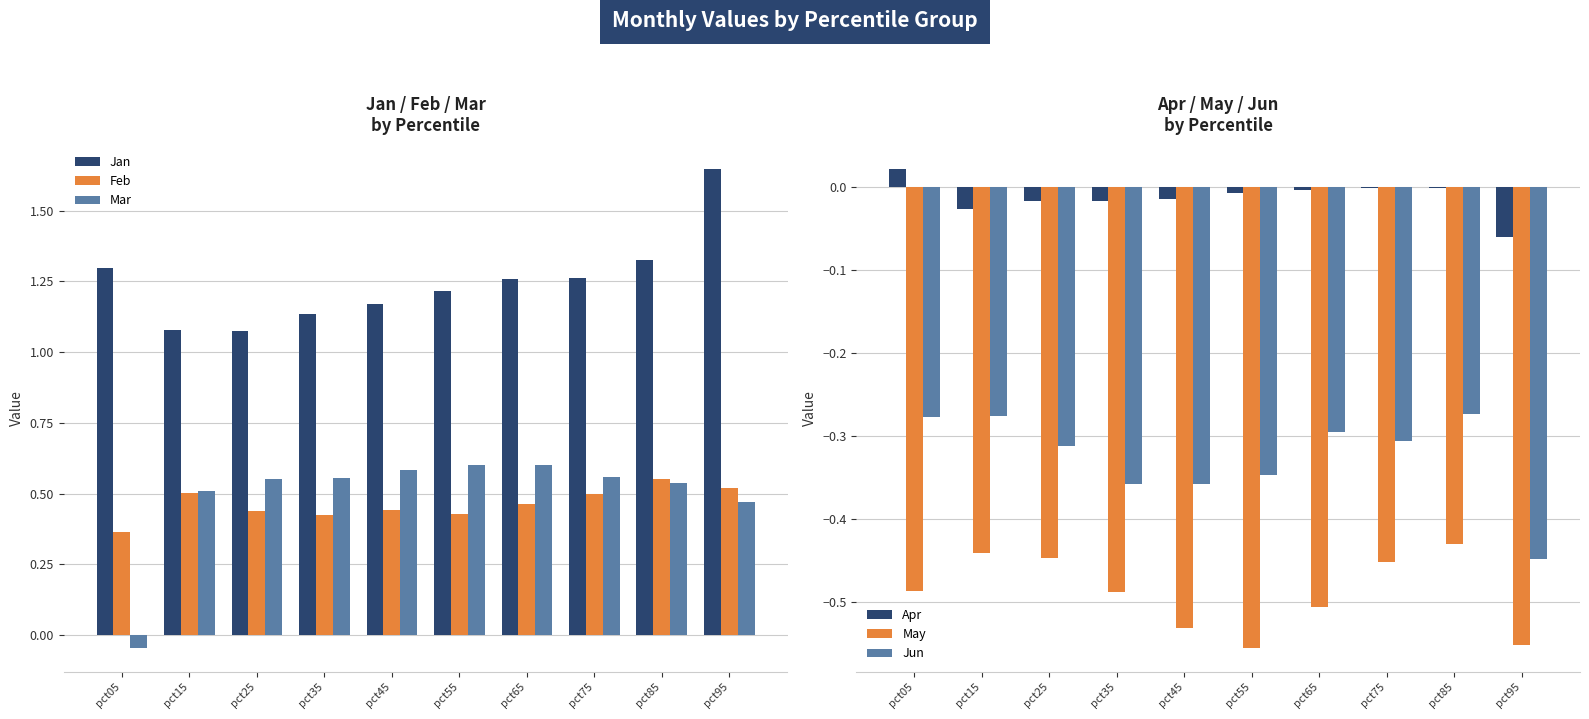

How many series are shown in this chart?

6